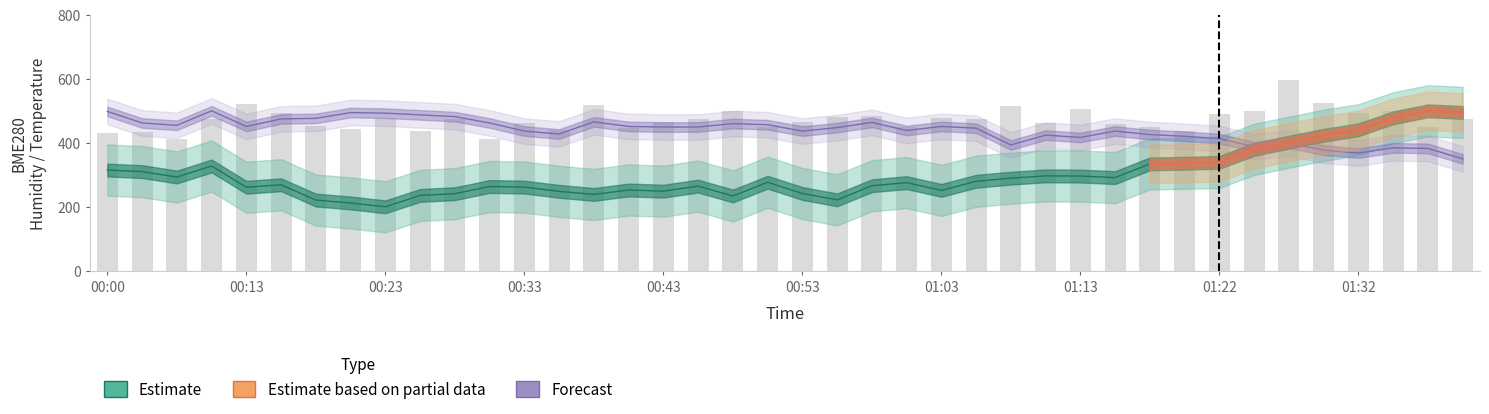

What is the label of the 29th bar from the right?

11